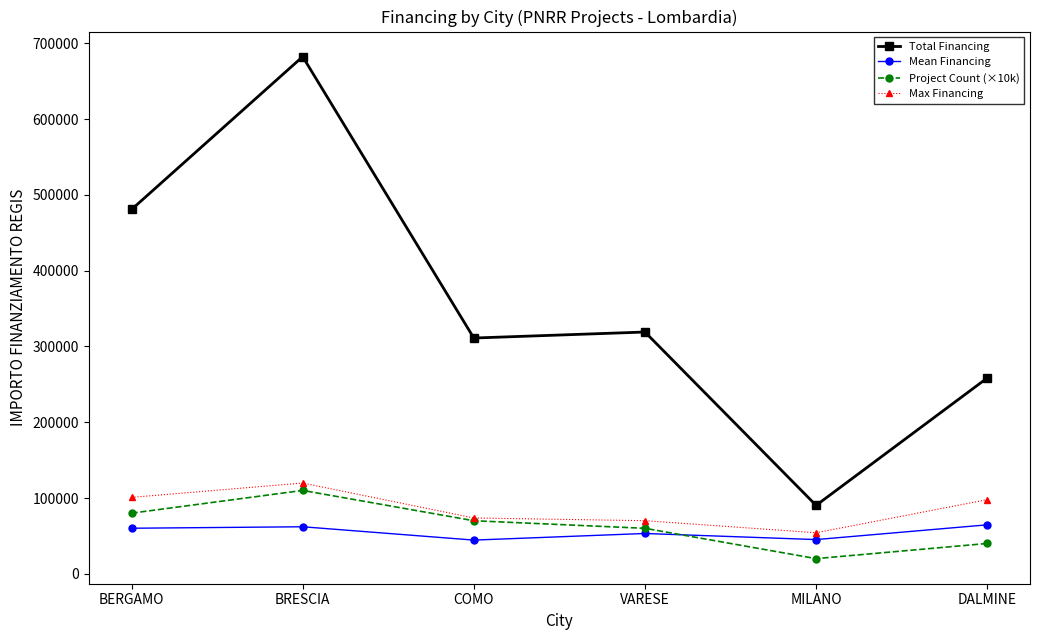

What is the highest value of the Max Financing series?

119783.4